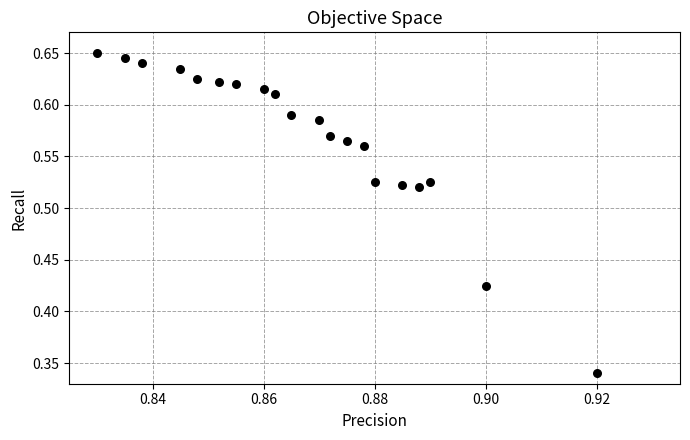

How many points are shown in the scatter plot?

20